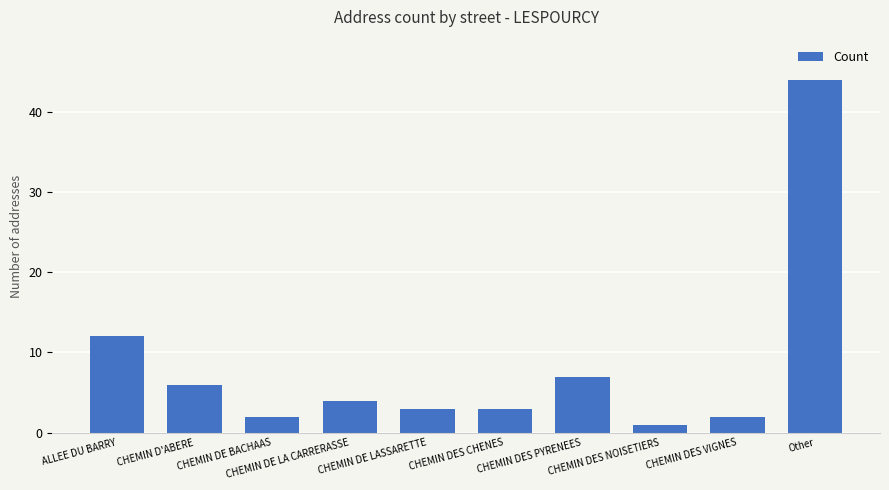

What is the average value?

8